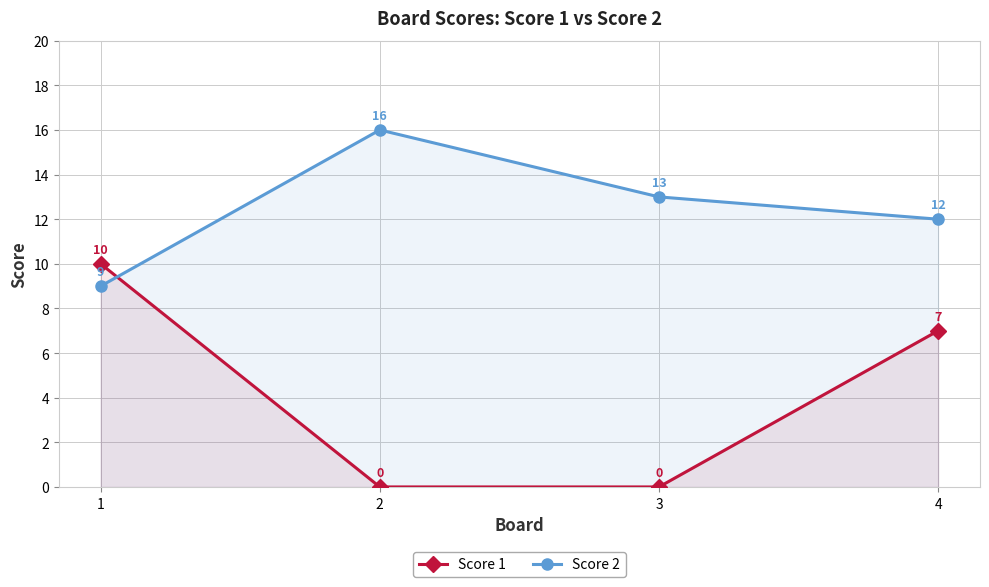

Does the chart display data point markers on the line(s)?

Yes